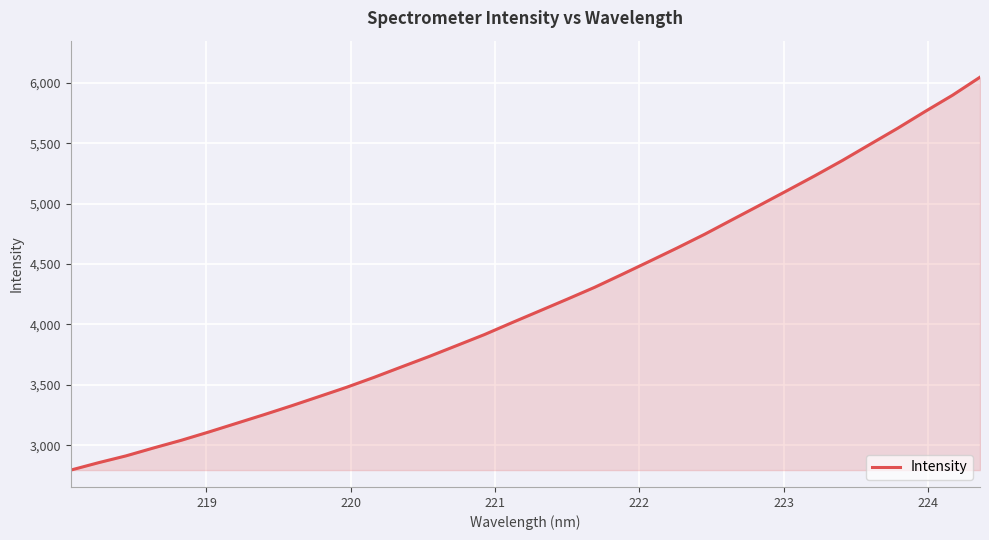

How many values are below 4111?

17